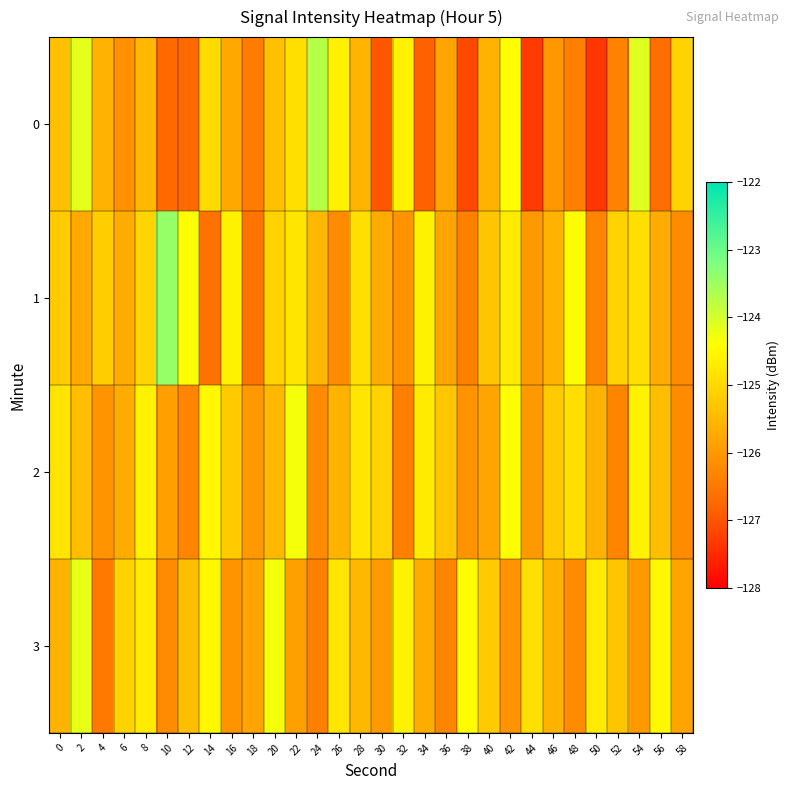

What is the spread (max minus min) of values at 24?

2.7